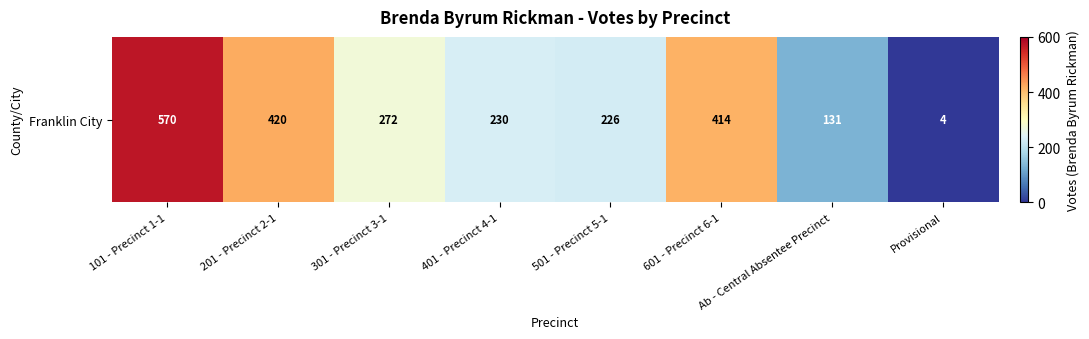

How many data points does each series have?

8